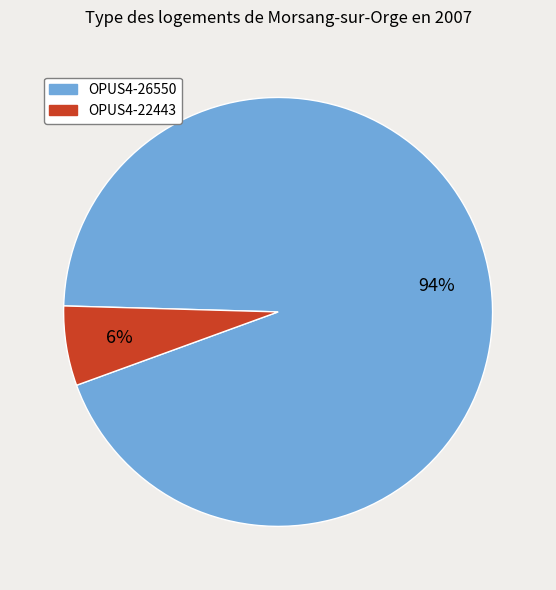

Do OPUS4-26550 and OPUS4-22443 together represent more than half of the pie?

Yes